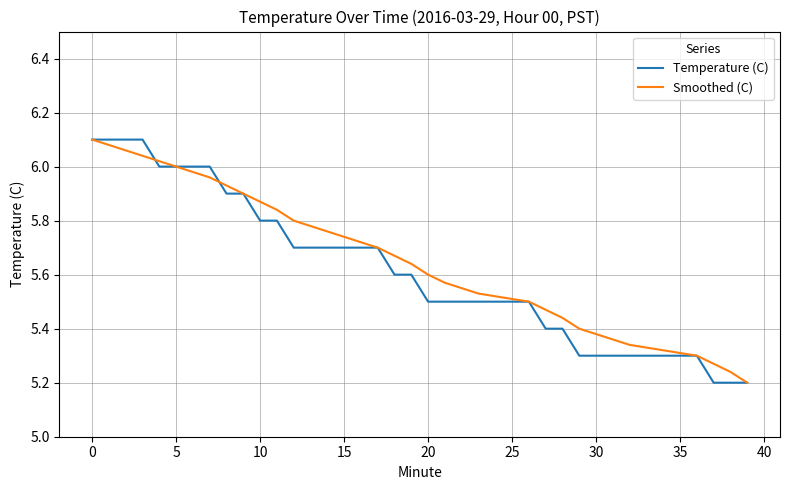

What are all the series names shown in the legend?

Temperature (C), Smoothed (C)